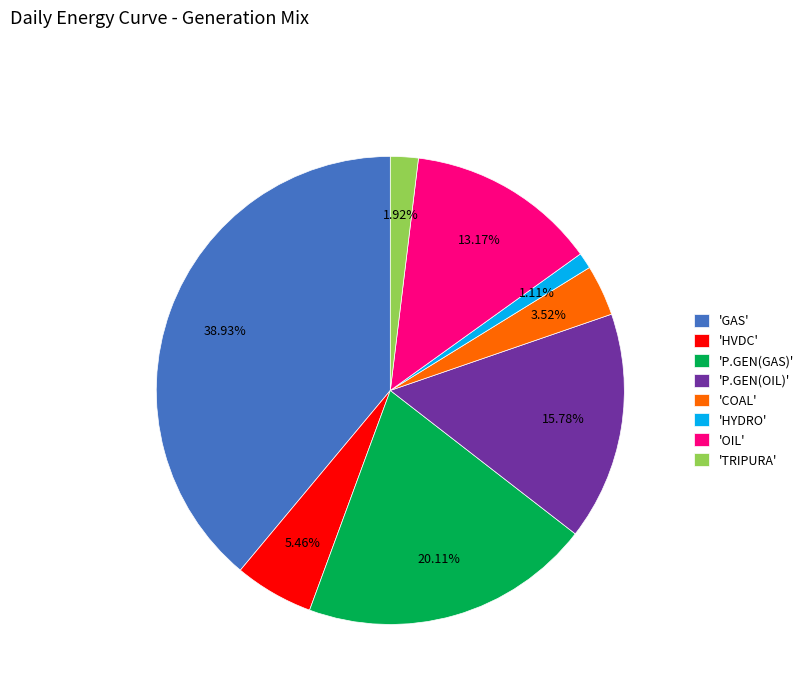

Combined, do 'TRIPURA' and 'COAL' account for over 50%?

No